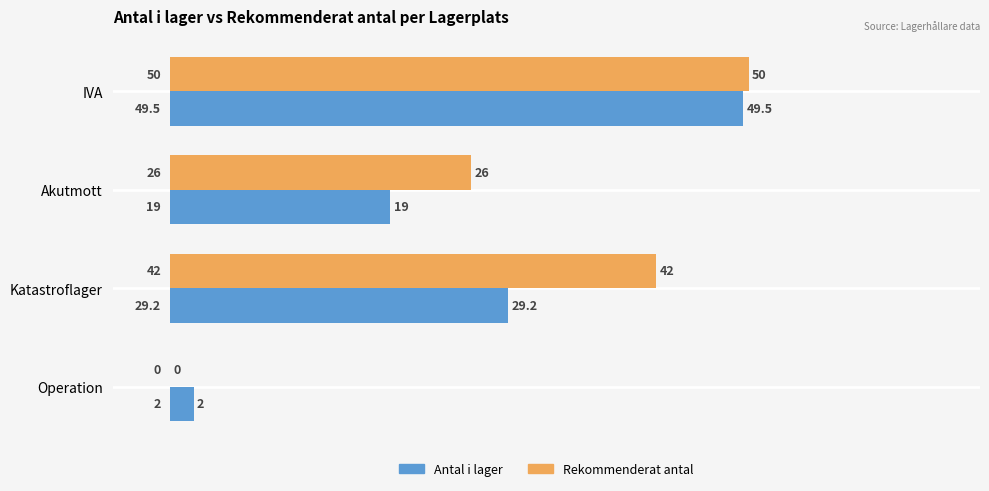

Is it true that Antal i lager equals 19.0 at Akutmott?

True